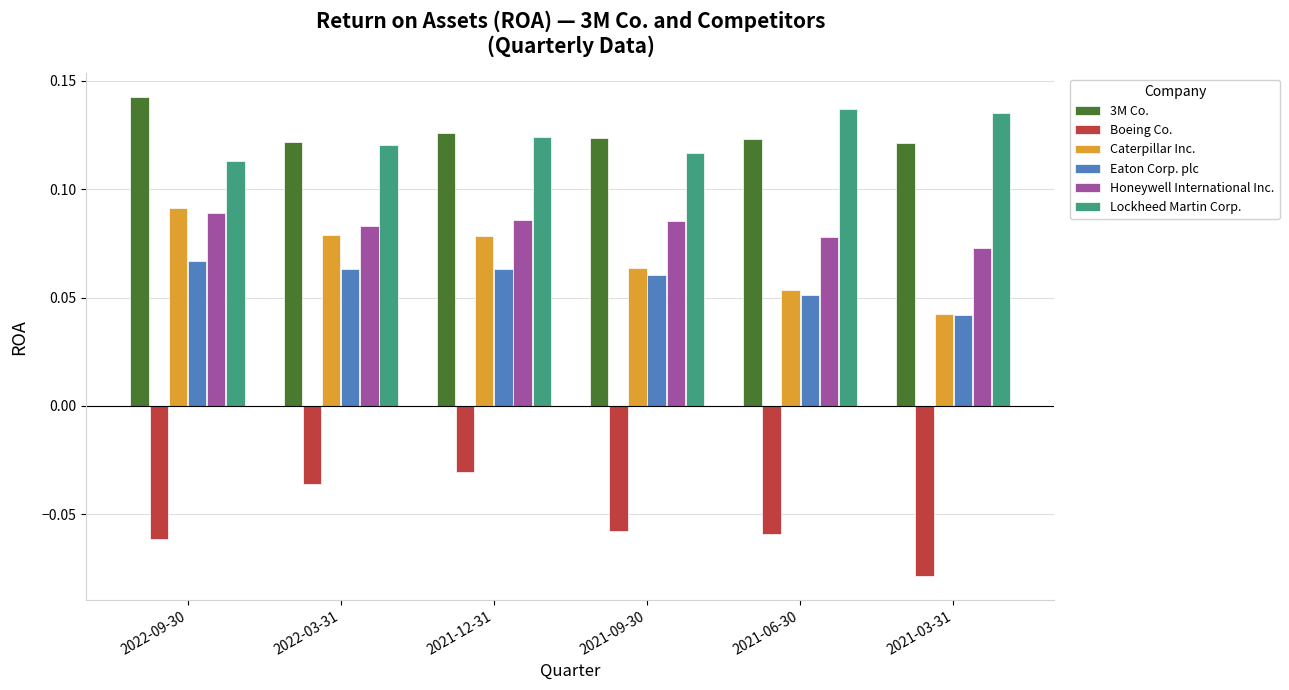

Does the chart contain any negative values?

Yes